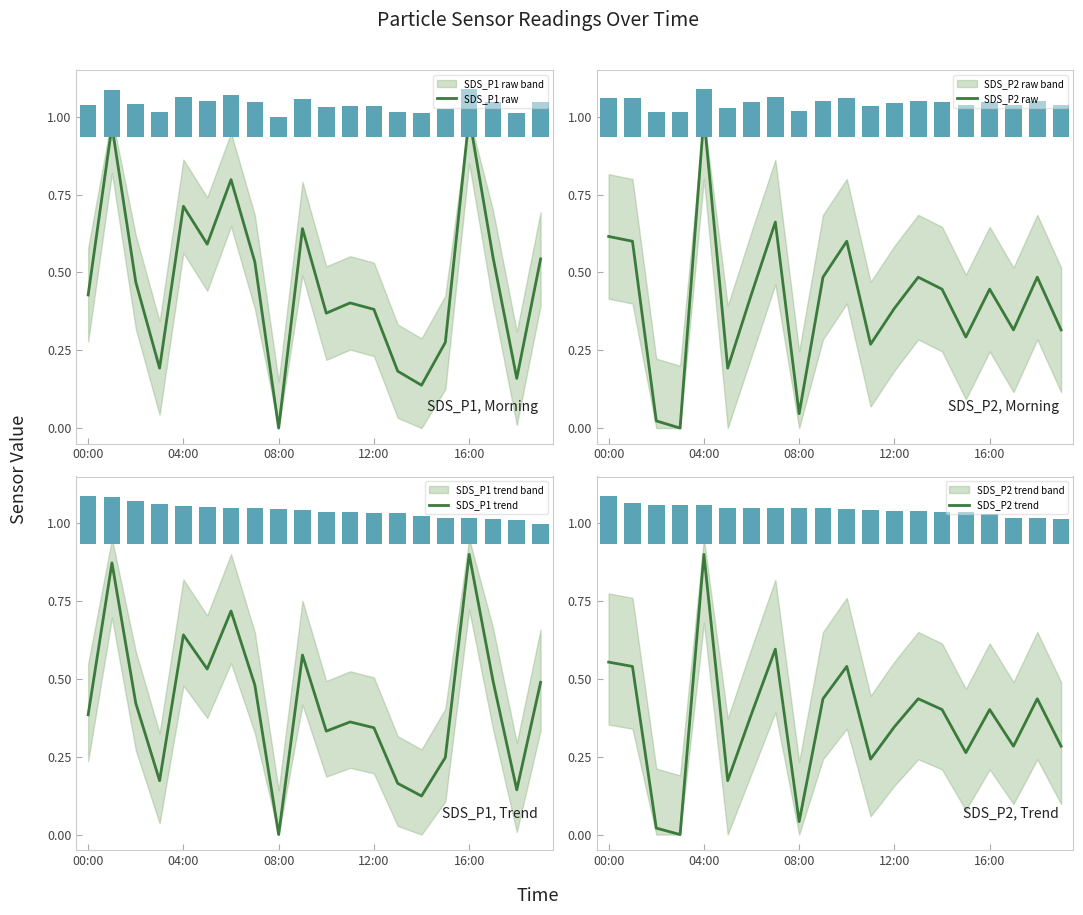

Where is SDS_P1 trend nearest to the value 0?

8